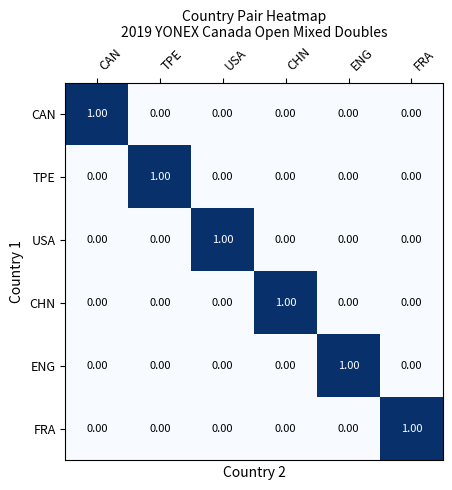

At which label does TPE reach its peak?

TPE